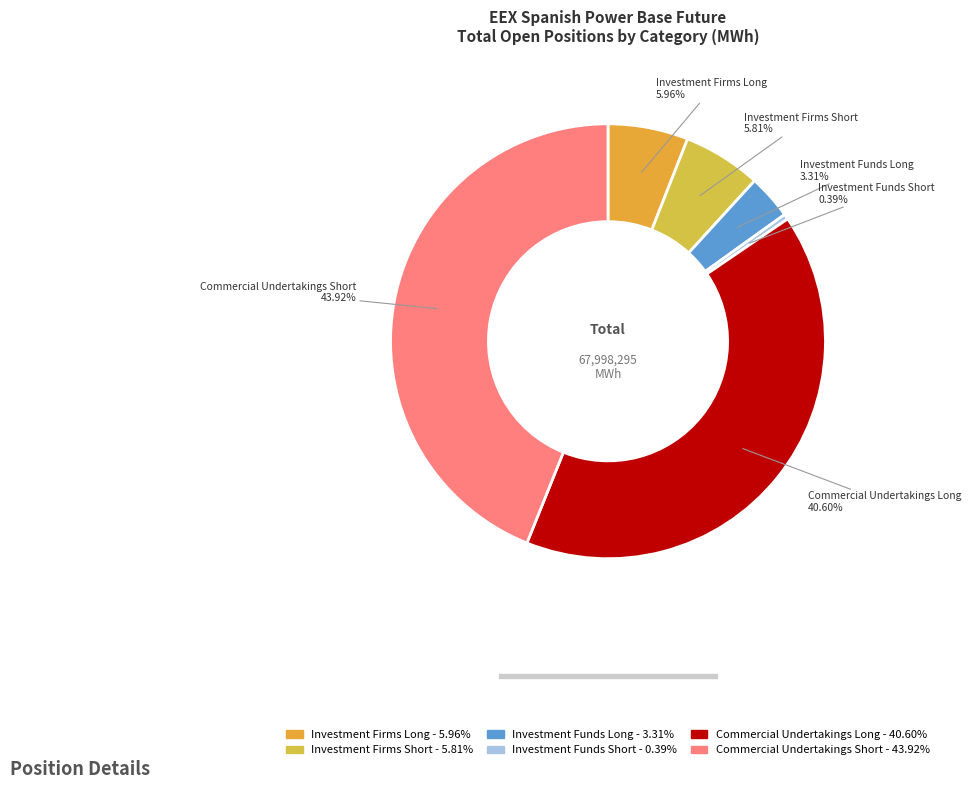

To the nearest percent, what is the difference between the Investment Funds Short and Investment Firms Long slice percentages?

6%